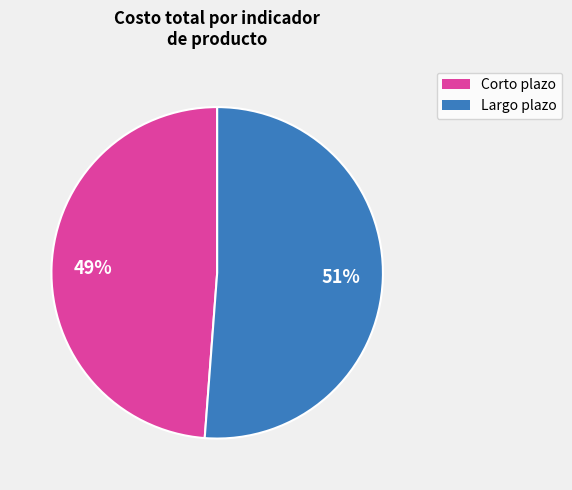

Is it true that Largo plazo is 63% of the pie?

False